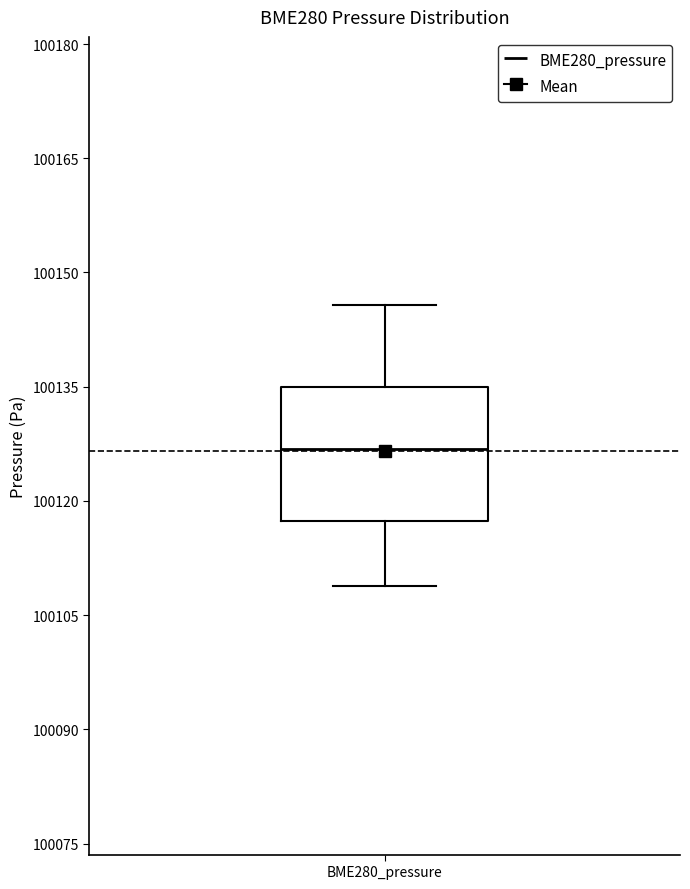

Transcribe this box plot: give where the median line is, the range the box spans, and where the two whiskers end, as read against the y-axis. The values are not printed on the chart, so give them approximately, as read against the axis.

median 100126, box 100118 to 100134, whiskers 100108 to 100146